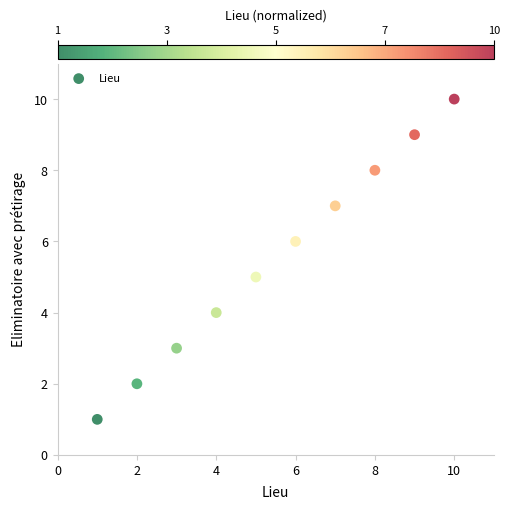

What is the average Y value?

6